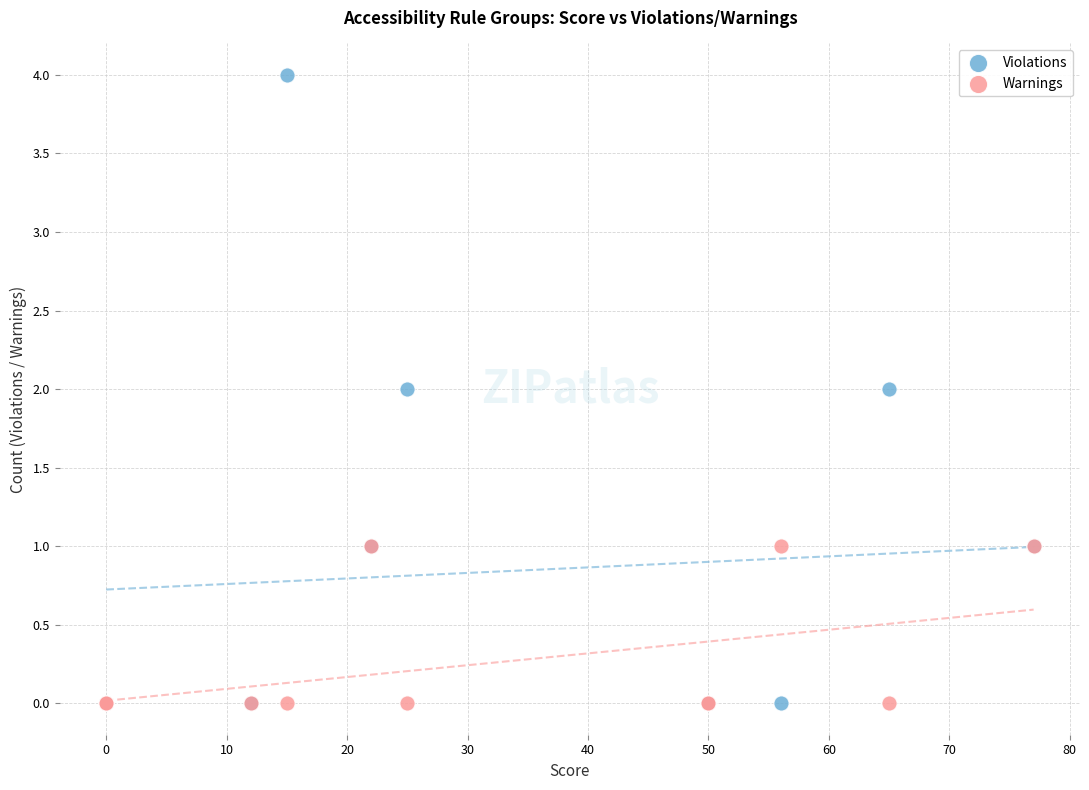

Which series contains the highest Y value?

Violations